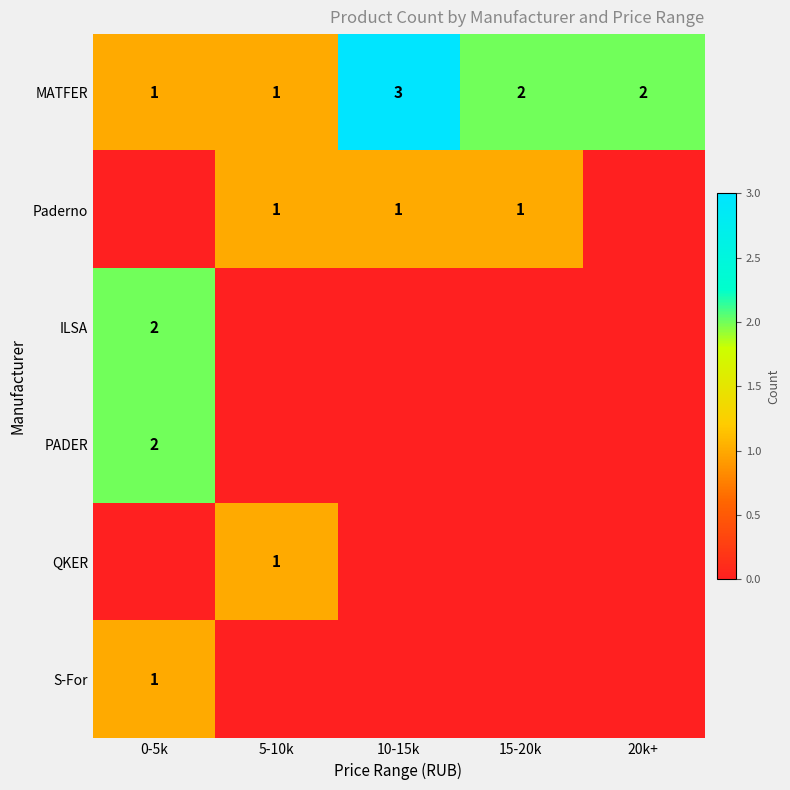

Which category has the lowest value in the row_2 series?

5-10k